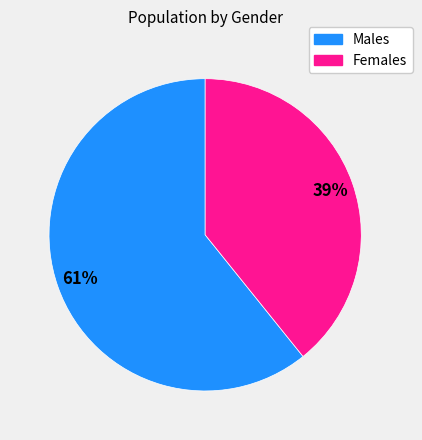

To the nearest percent, what is the difference between the largest and smallest slice percentages?

22%